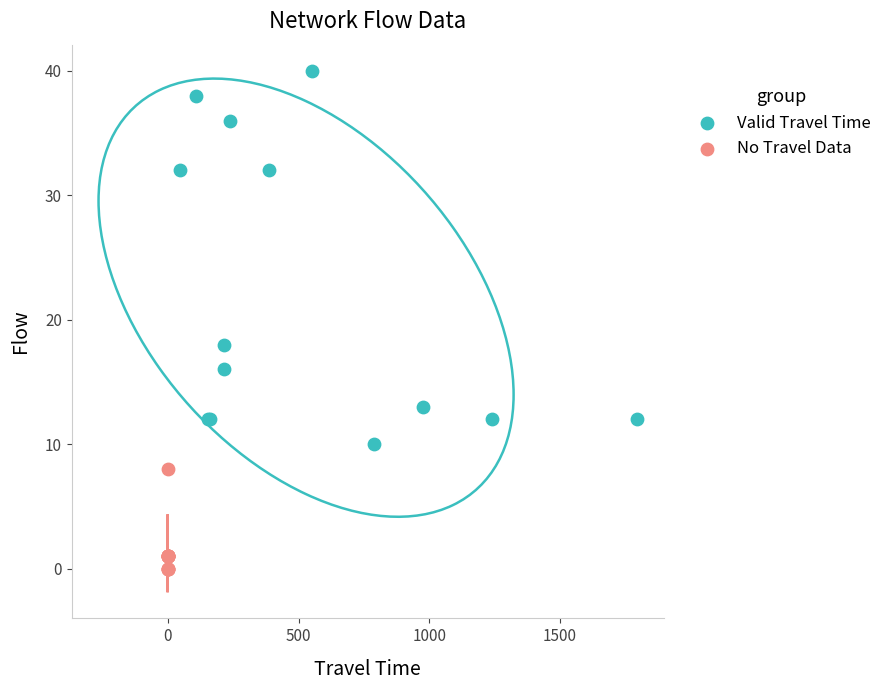

Which series contains the lowest Y value?

No Travel Data